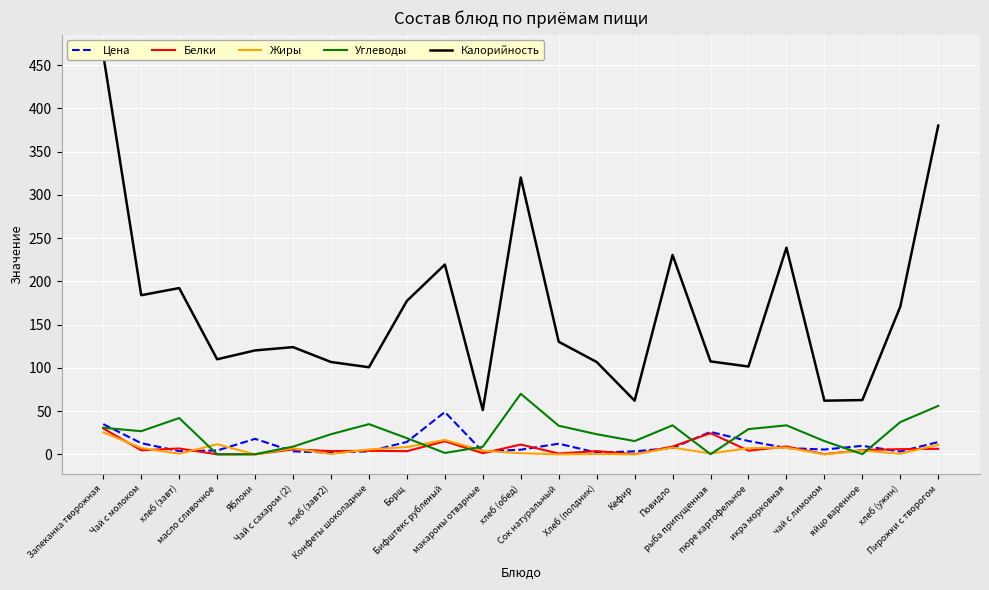

Is it true that Углеводы equals 56.1 at Пирожки с творогом?

True